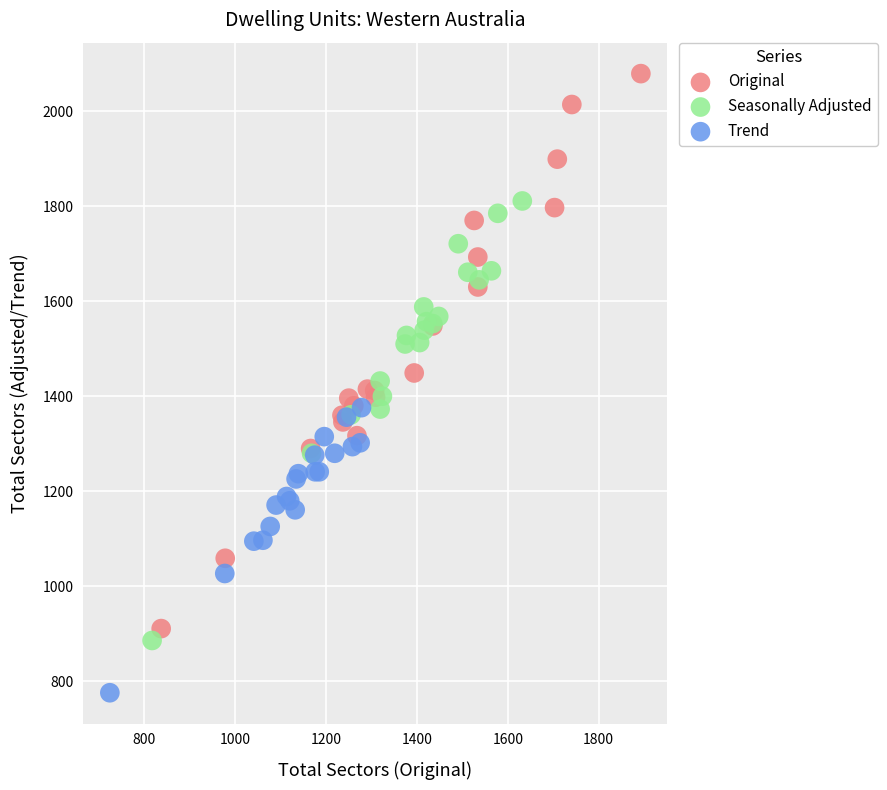

What are all the series names shown in the legend?

Original, Seasonally Adjusted, Trend